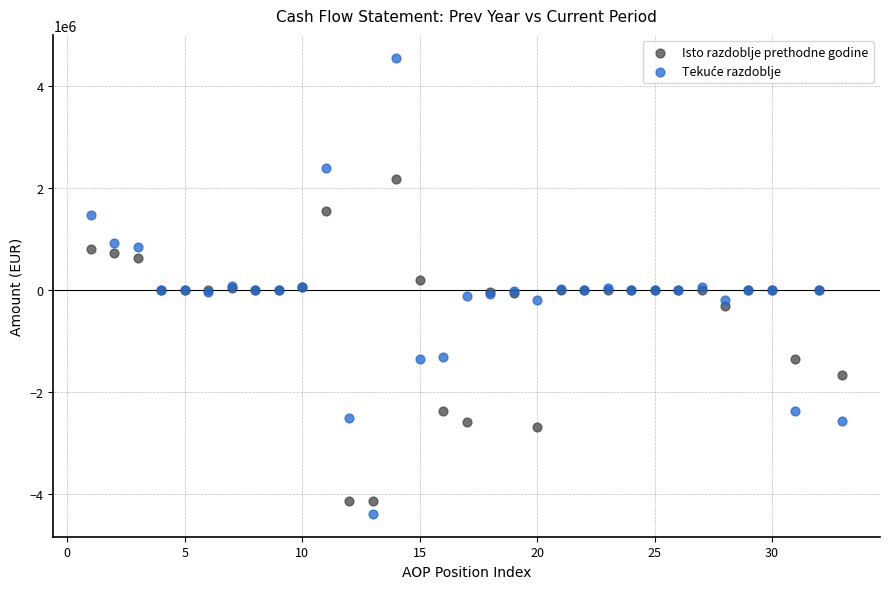

What is the X range (max minus min) for the scatter plot?

32